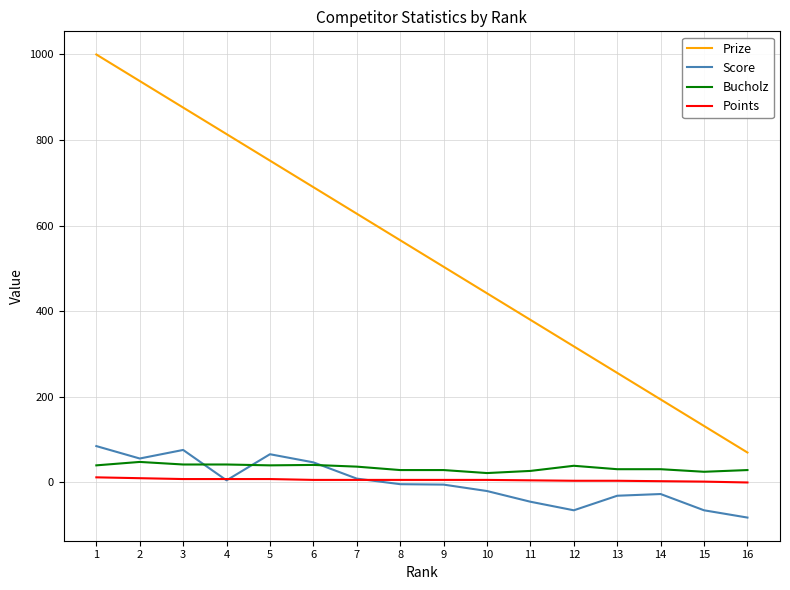

What is the smallest value displayed?

-82